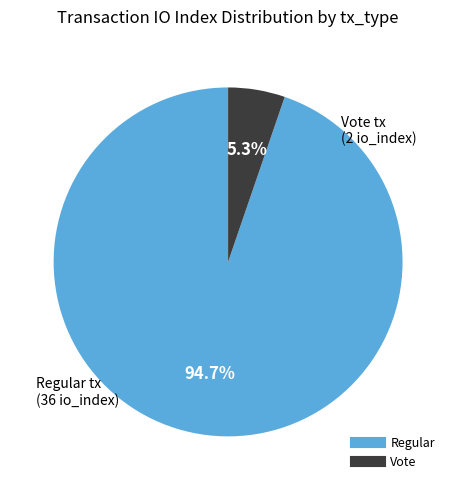

Does any single category account for the majority?

Yes